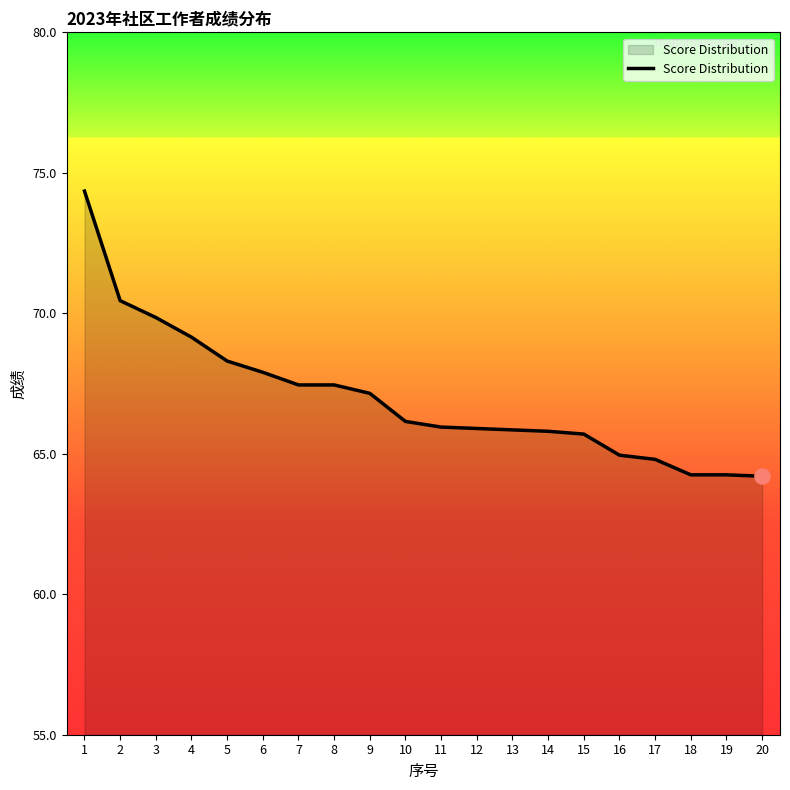

Between 13 and 4, which is larger?

4